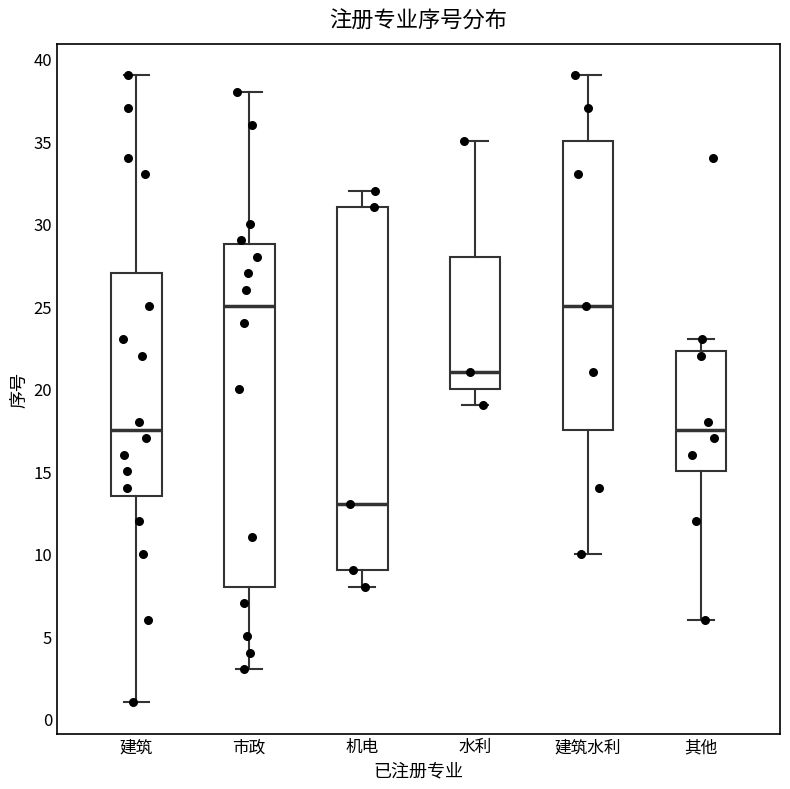

Reading left to right, read every box against the y-axis: the position of its median line, the range the box covers, and the ends of its whiskers. The values are not printed on the chart, so give them approximately, as read against the axis.

建筑: median 17.5, box 13.5 to 27.0, whiskers 1.0 to 39.0
市政: median 25.0, box 8.0 to 29.0, whiskers 3.0 to 38.0
机电: median 13.0, box 9.0 to 31.0, whiskers 8.0 to 32.0
水利: median 21.0, box 20.0 to 28.0, whiskers 19.0 to 35.0
建筑水利: median 25.0, box 17.5 to 35.0, whiskers 10.0 to 39.0
其他: median 17.5, box 15.0 to 22.5, whiskers 6.0 to 23.0